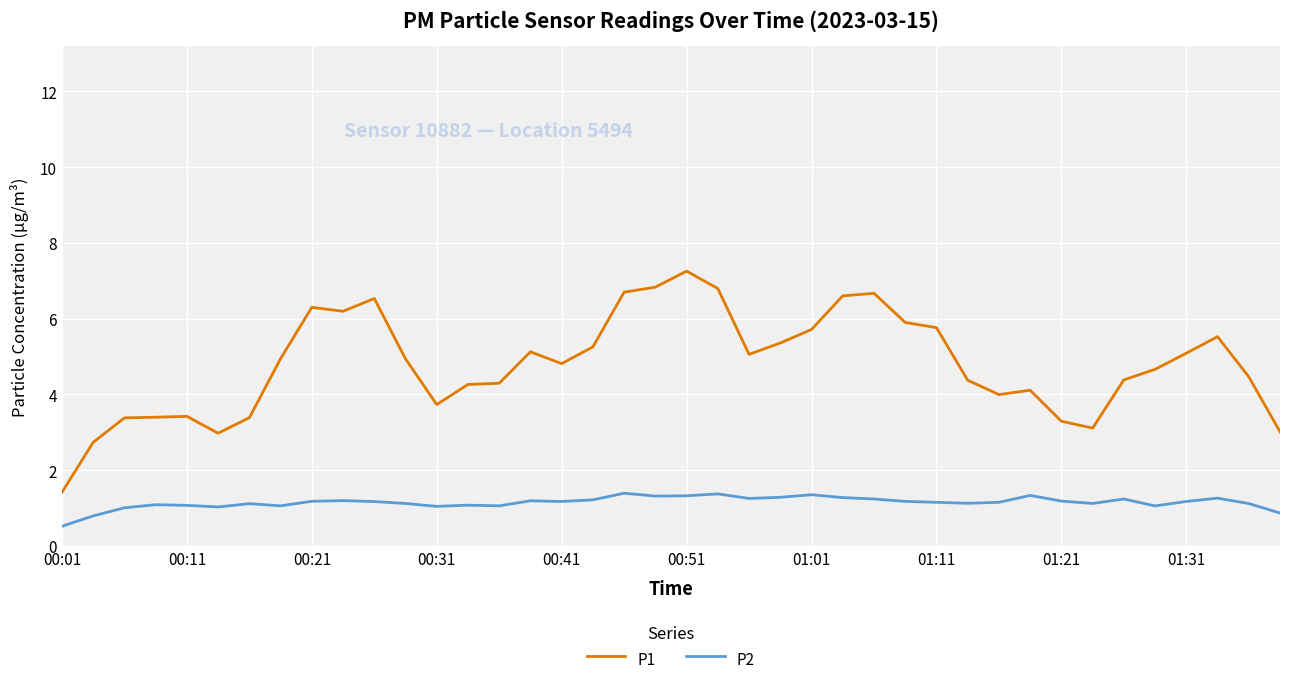

What is the average value of the P1 series?

4.8